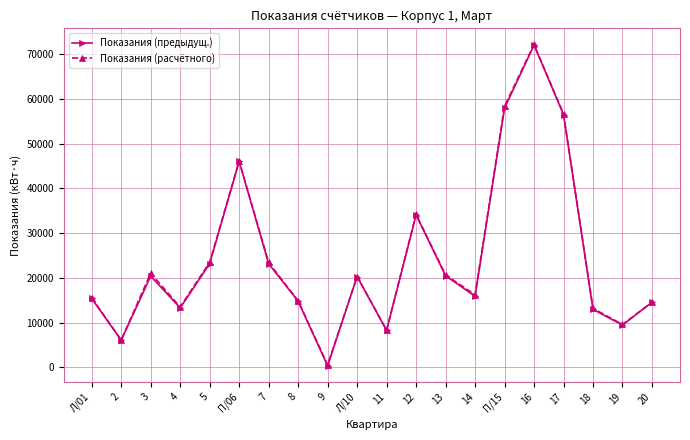

What is the total value across all series at 11?

16585